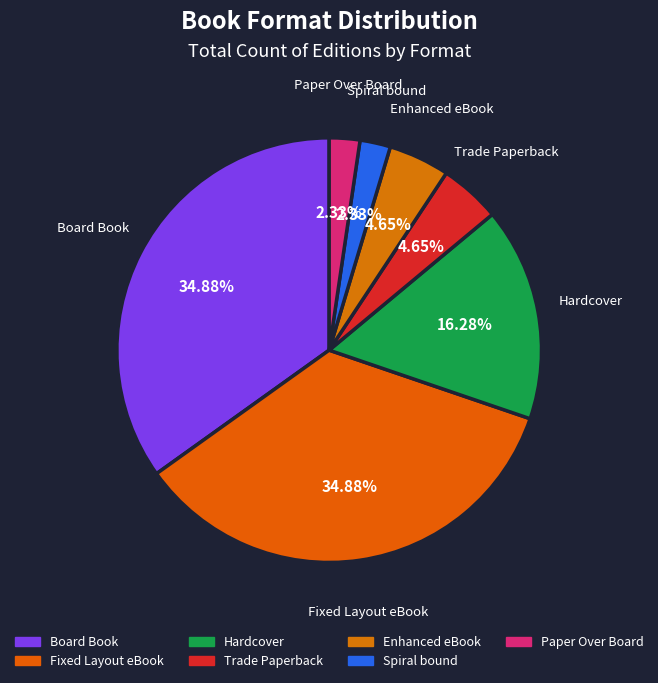

Do Trade Paperback and Spiral bound together represent more than half of the pie?

No